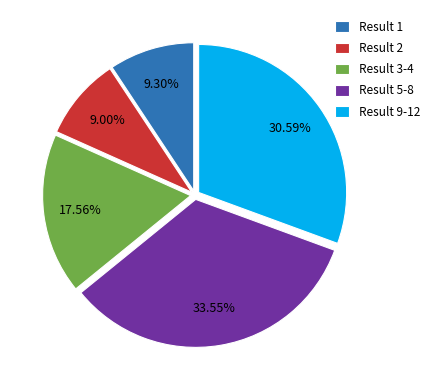

Between Result 9-12 and Result 5-8, which is larger?

Result 5-8